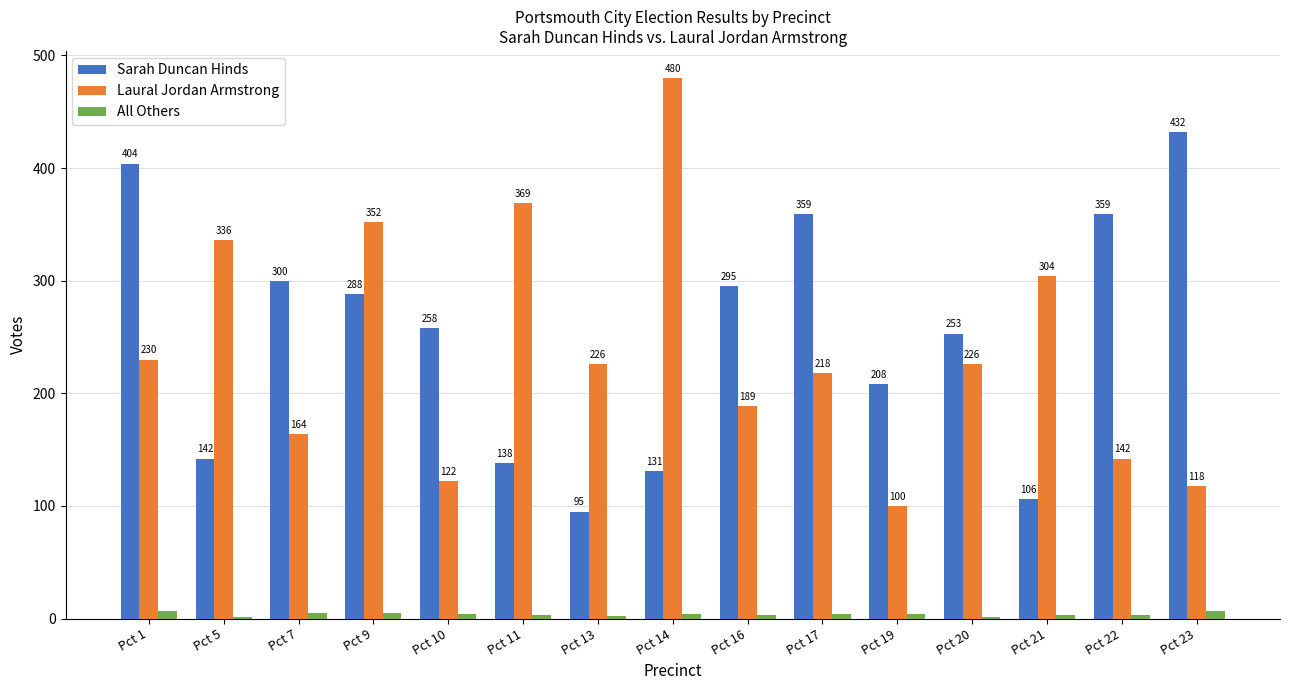

True or false: All Others has a value of 7 at Pct 23.

True